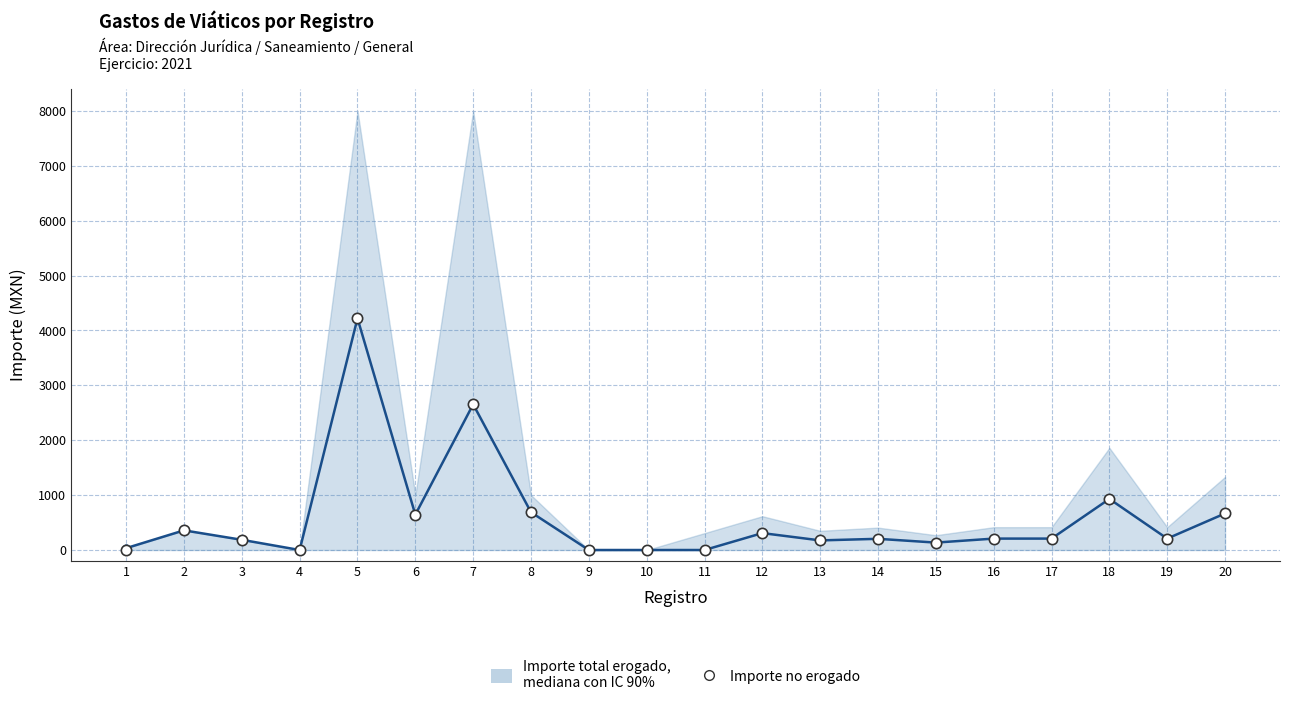

What Y value in the scatter plot is closest to 2109?

2653.8